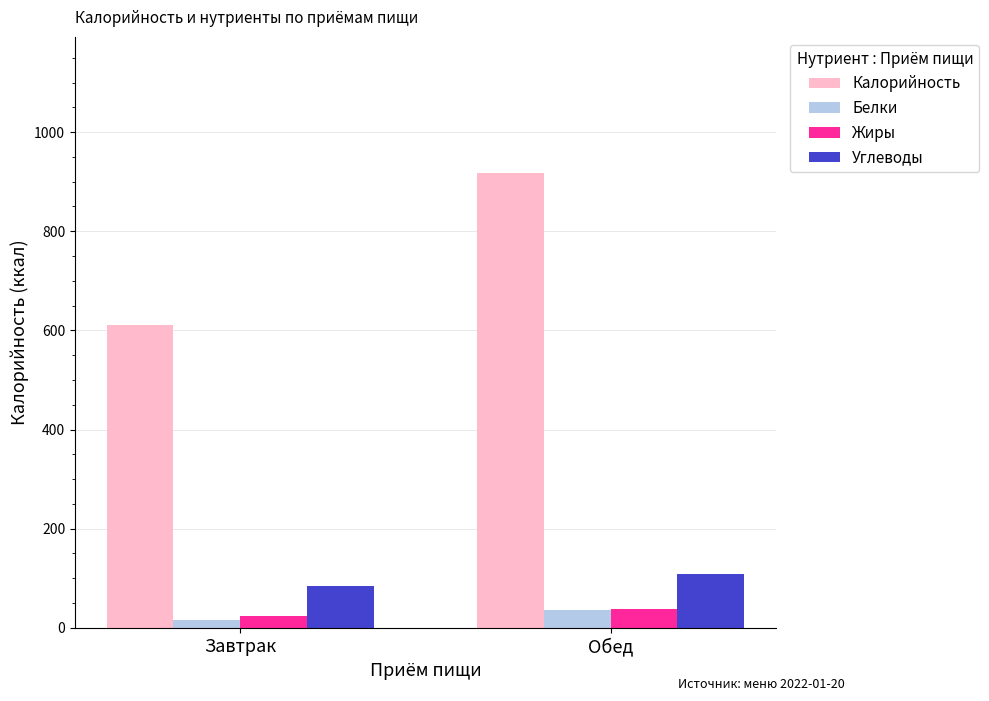

What is the label of the 2nd bar from the right?

Завтрак